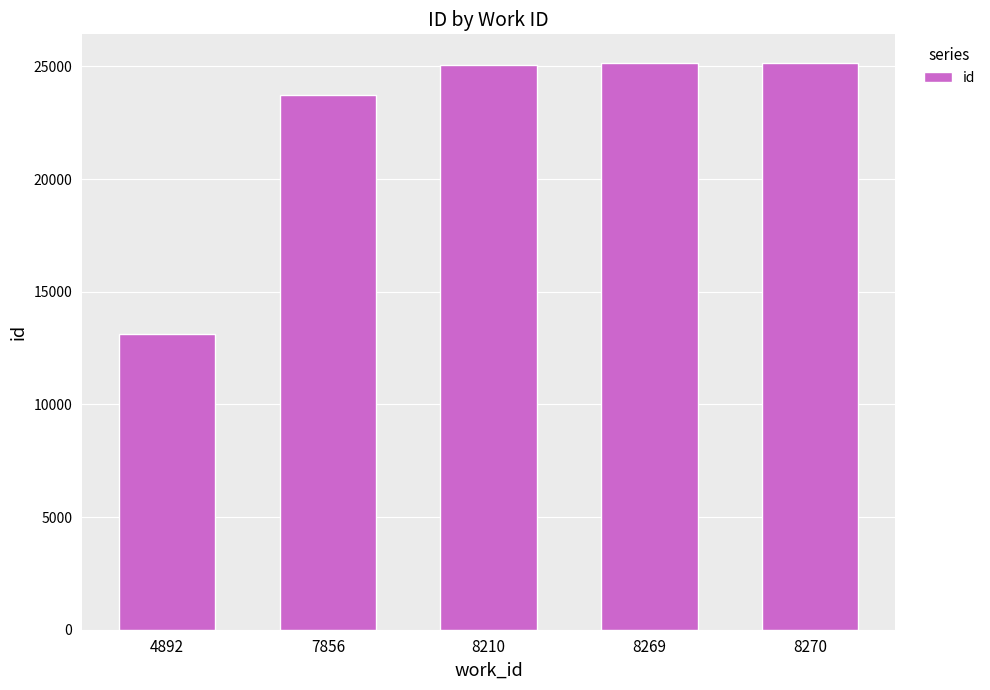

Between 7856 and 8270, which is larger?

8270